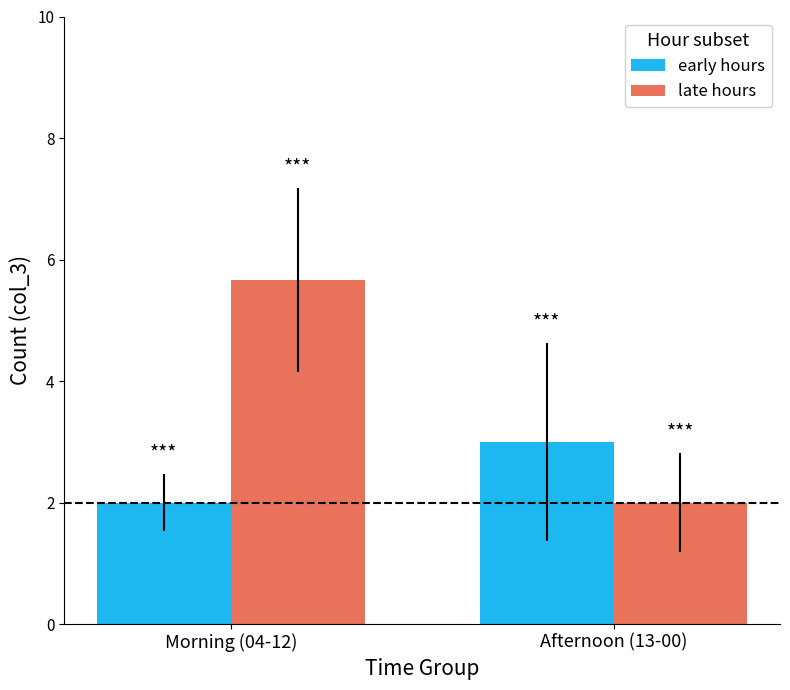

The value of late hours at Afternoon (13-00) is 1.1. True or false?

False